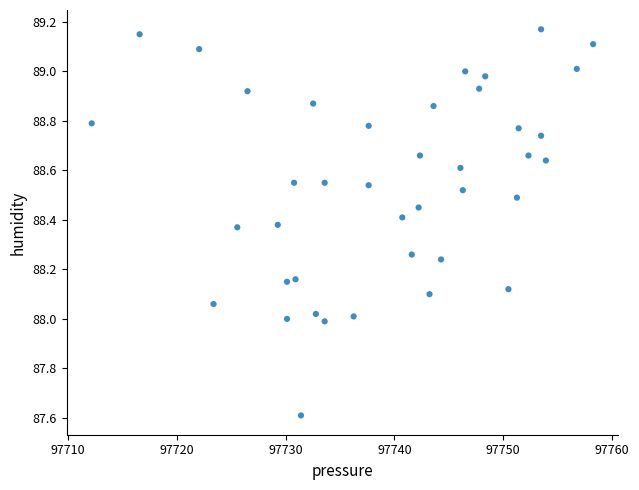

What is the range of Y values (max minus min)?

1.6